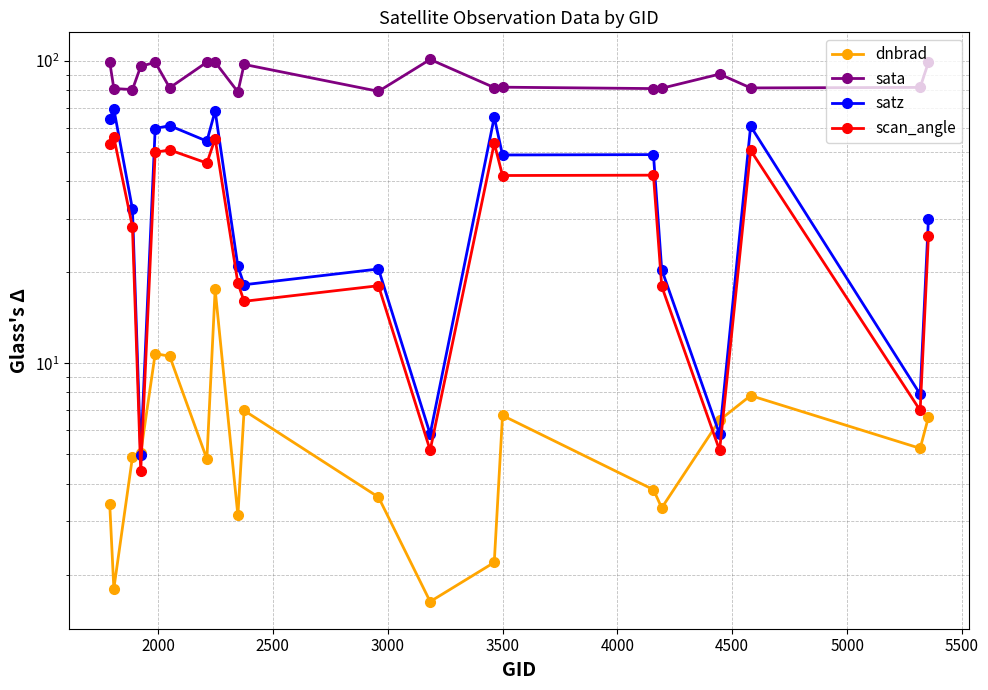

True or false: sata has a value of 109.1 at 2000.

False